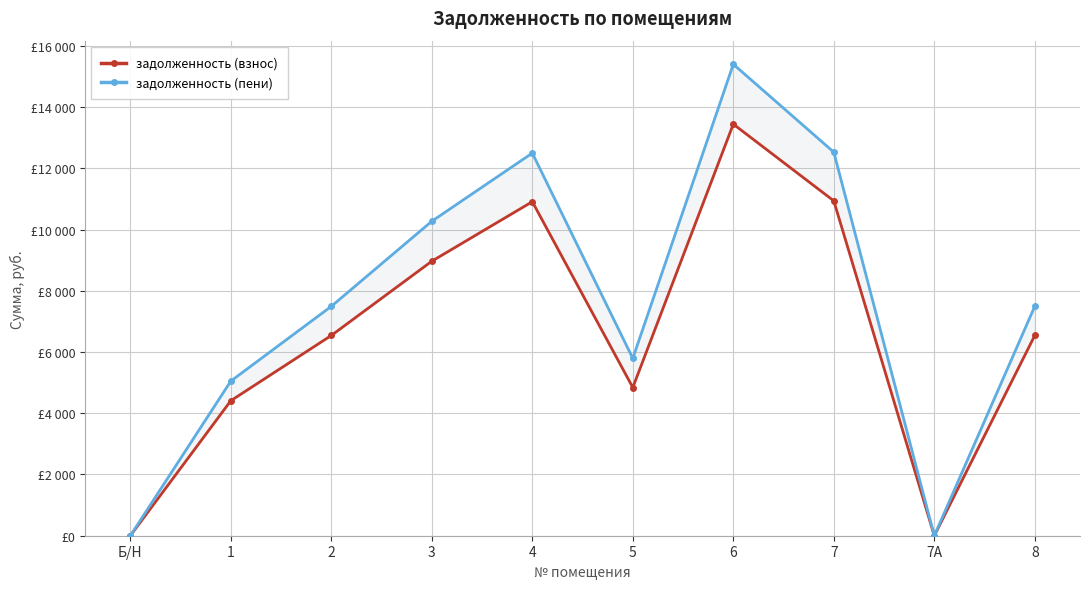

List the series in order of their overall mean, highest first.

задолженность (пени), задолженность (взнос)